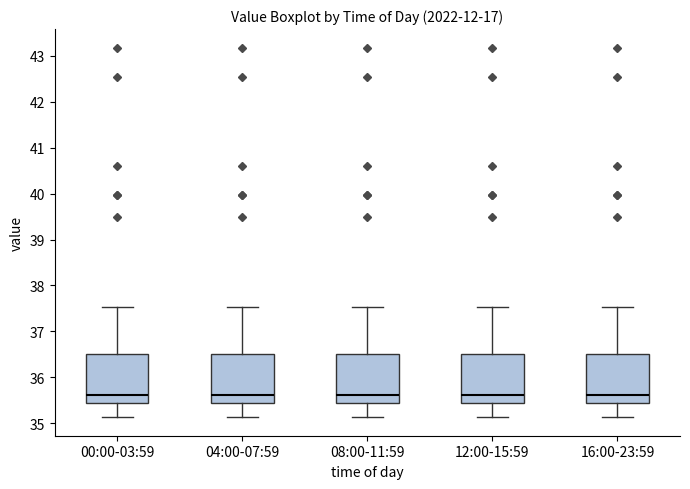

Where is the lower edge of the box for 00:00-03:59 on the y-axis? The values are not printed on the chart, so give them approximately, as read against the axis.

35.5